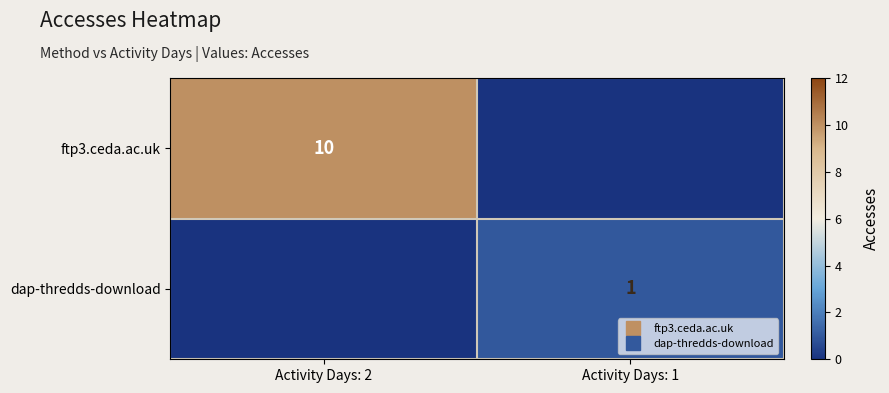

What is the total value across all series at Activity Days: 1?

1